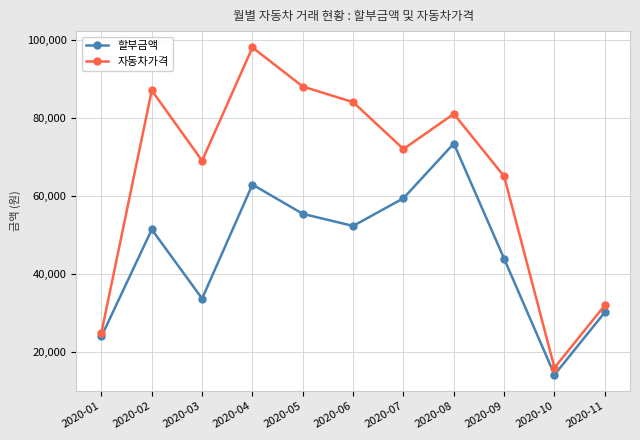

Is this an area chart (filled region under the line)?

No